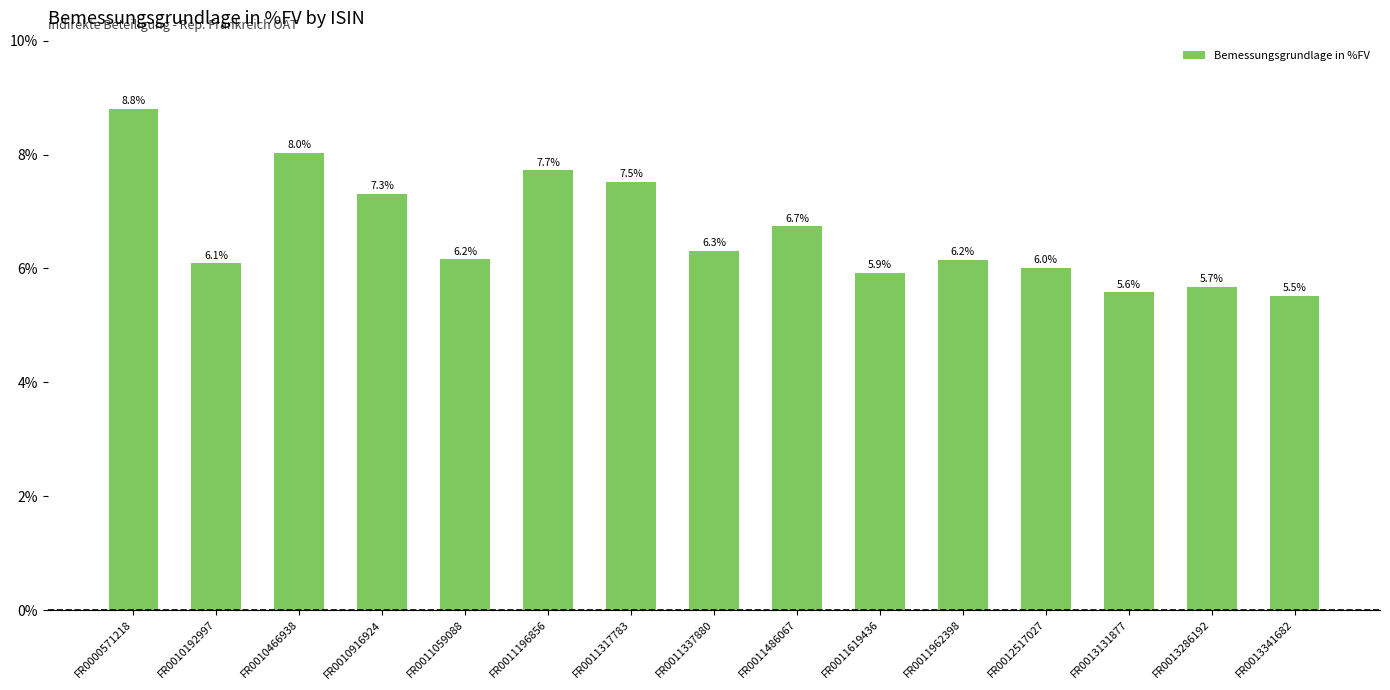

What is the greatest value displayed?

8.8